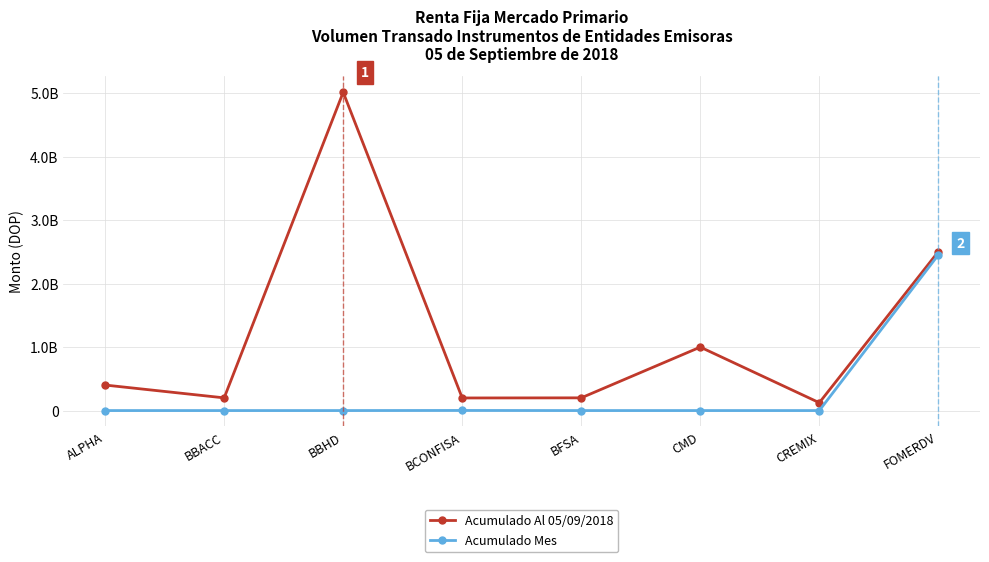

What is the total value across all series at CMD?

1000318106.1